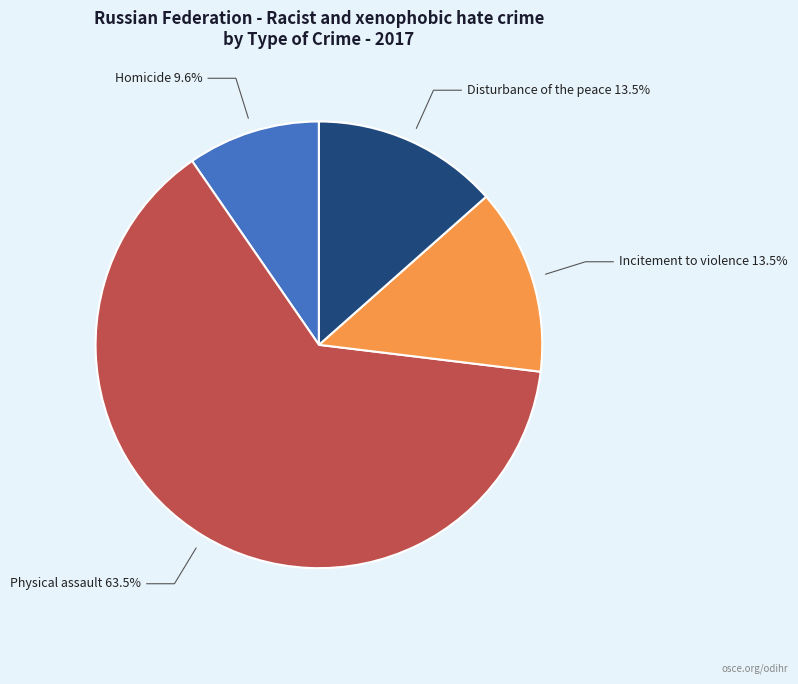

Which slice is the largest?

Physical assault